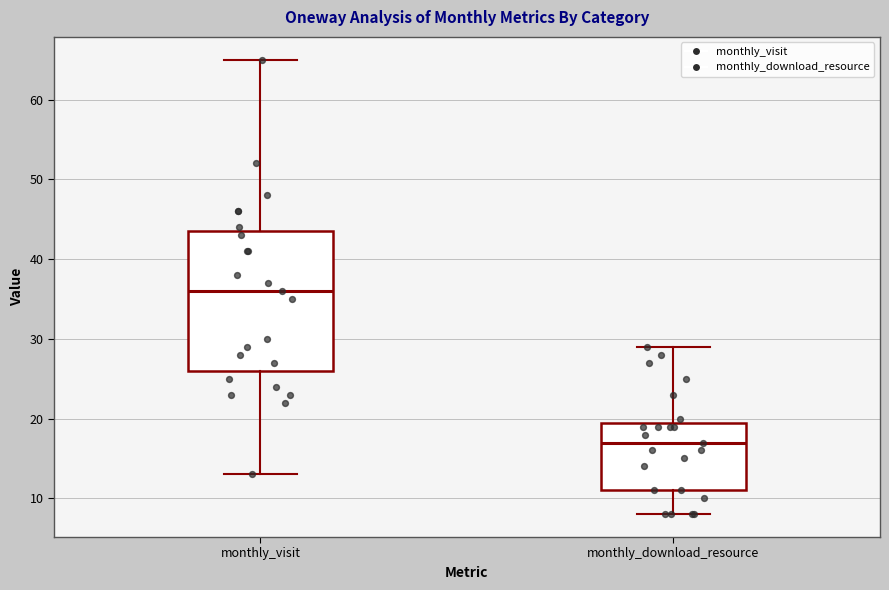

Reading left to right, transcribe this box plot: for each box, give where its median line is, the range the box spans, and where its two whiskers end, as read against the y-axis. The values are not printed on the chart, so give them approximately, as read against the axis.

monthly_visit: median 36, box 26 to 44, whiskers 13 to 65
monthly_download_resource: median 17, box 11 to 20, whiskers 8 to 29